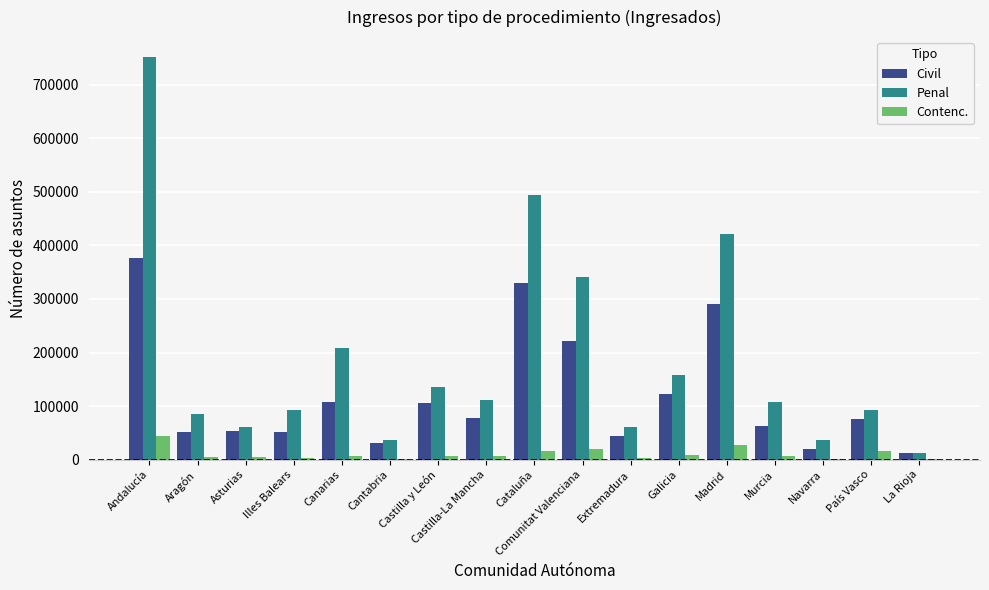

What is the highest value of the Contenc. series?

43593